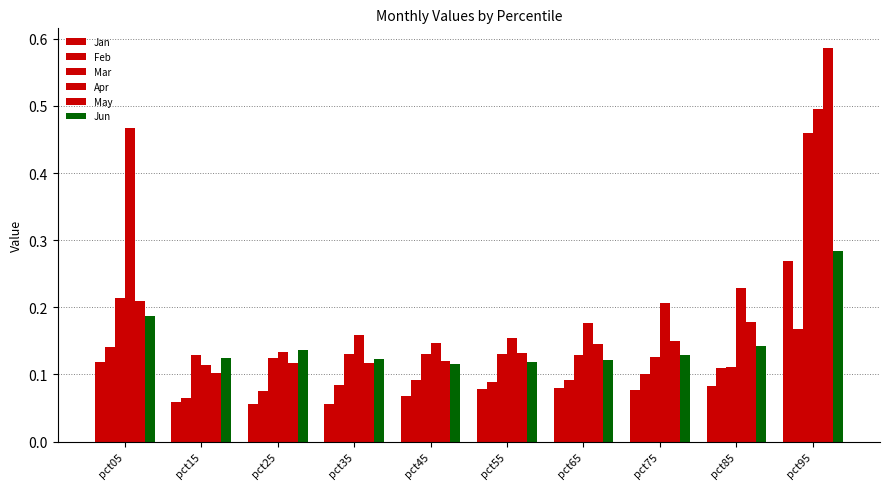

What is the sum of the Jun values at pct25 and pct95?

0.4